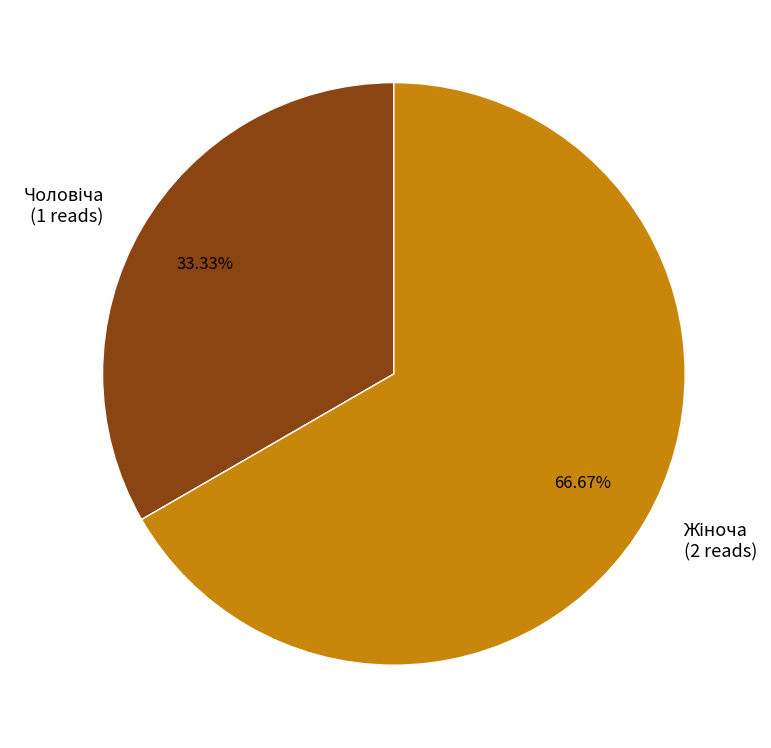

To the nearest percent, what is the average slice percentage?

50%